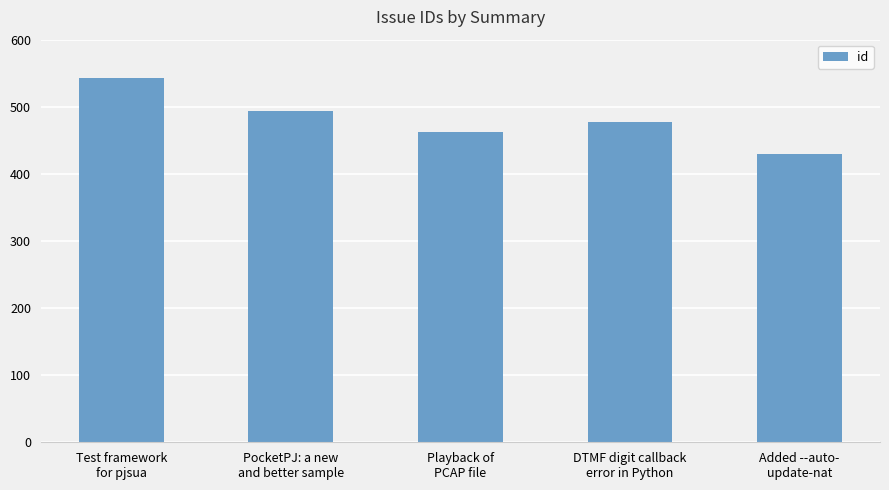

Reading left to right, transcribe all the data shown in this chart.

543	493	462	477	430